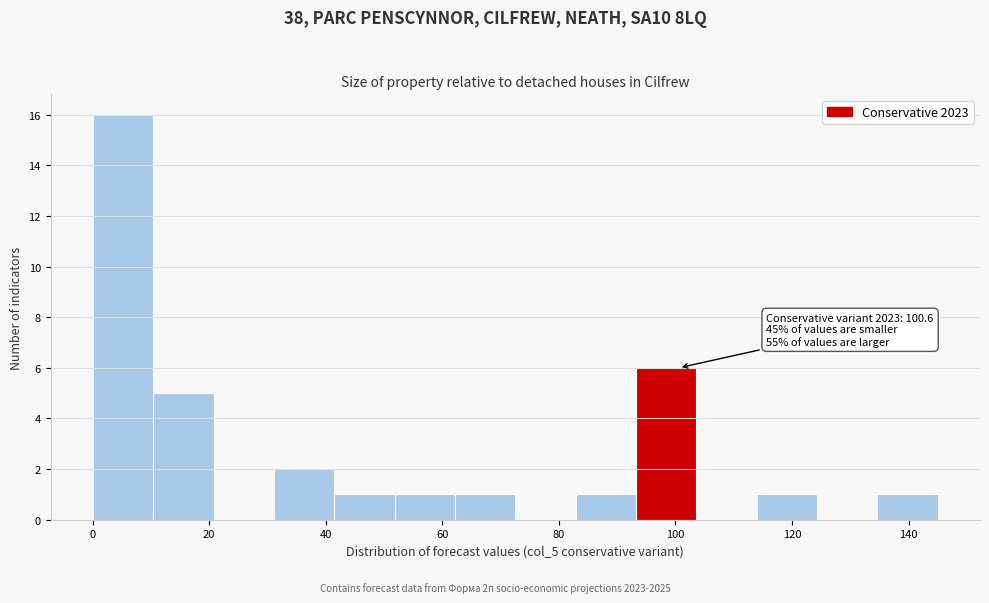

Which range on the x-axis has the tallest bar?

0 to 10